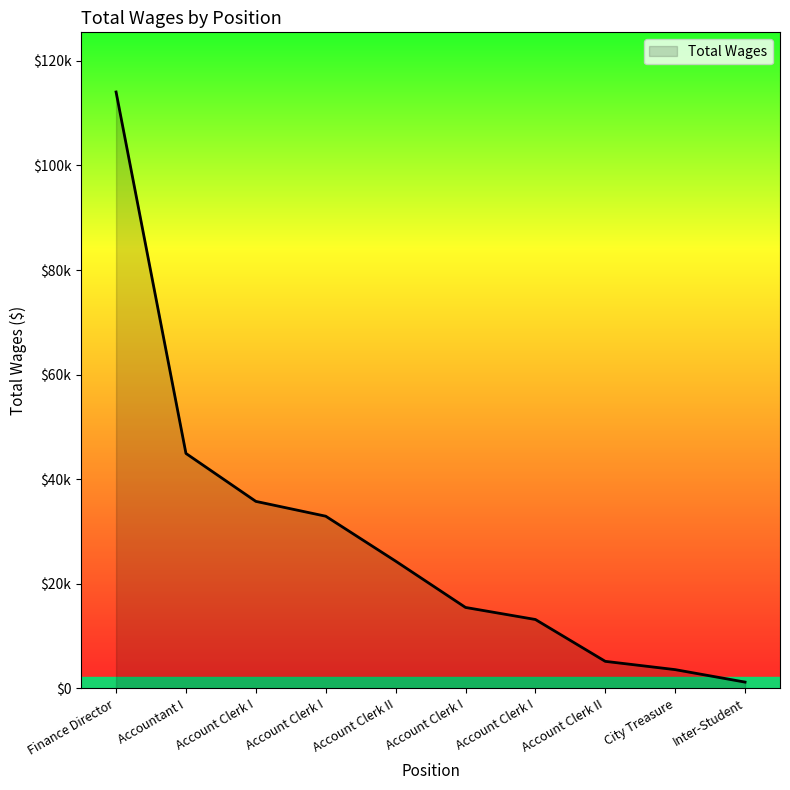

Does the chart display data point markers on the line(s)?

No